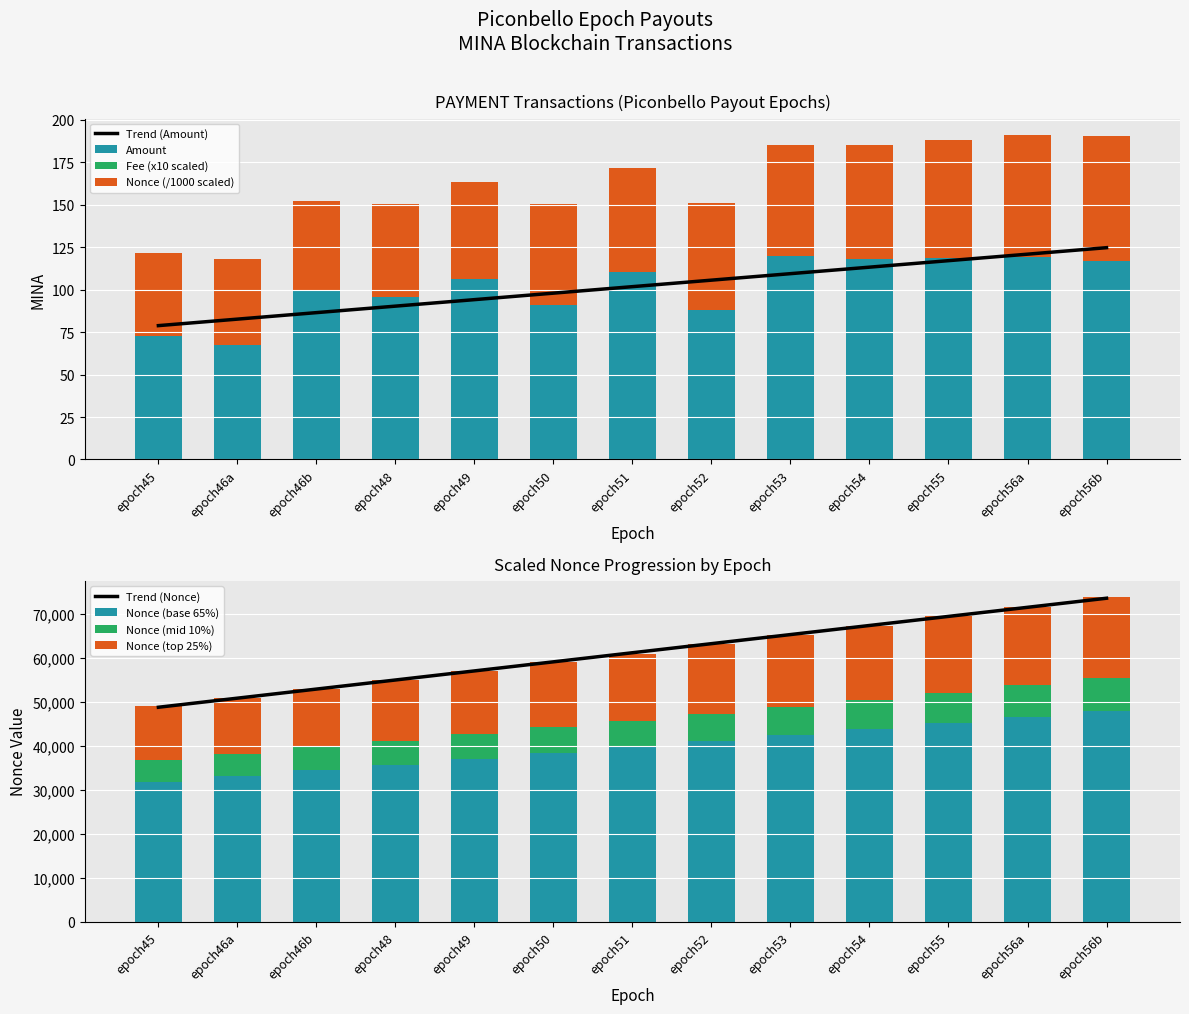

What is the maximum value for Amount?

119.6